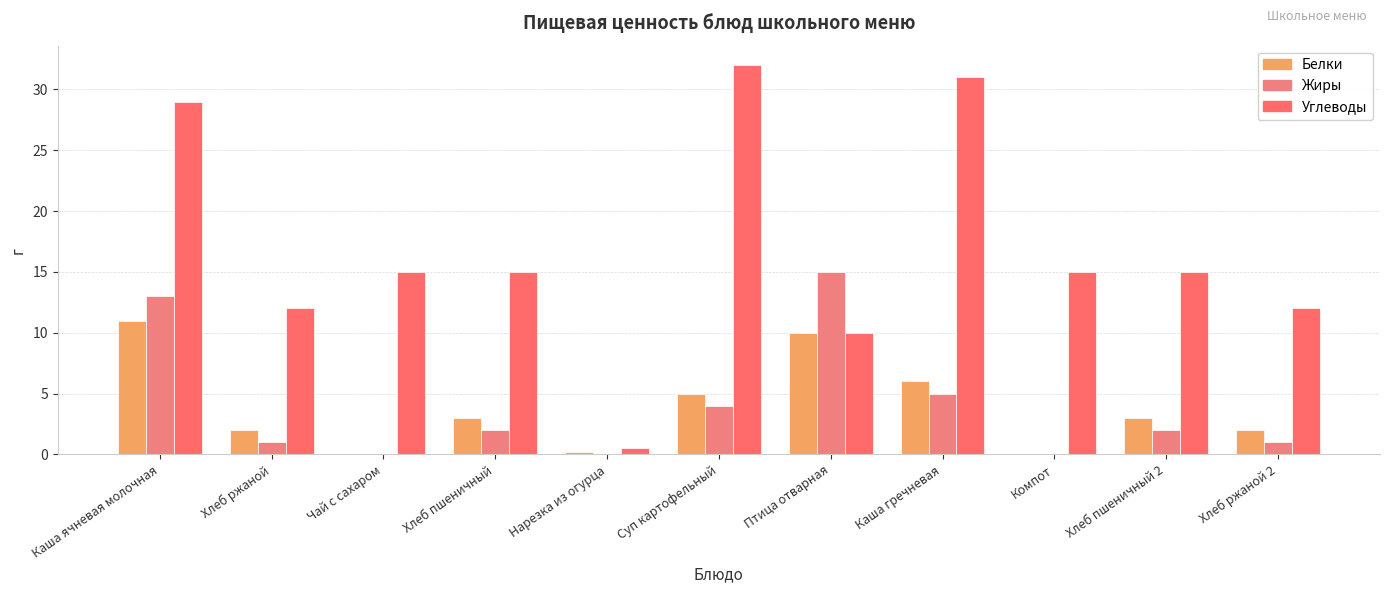

What is the difference between the maximum and second lowest values in the Жиры series?

15.0